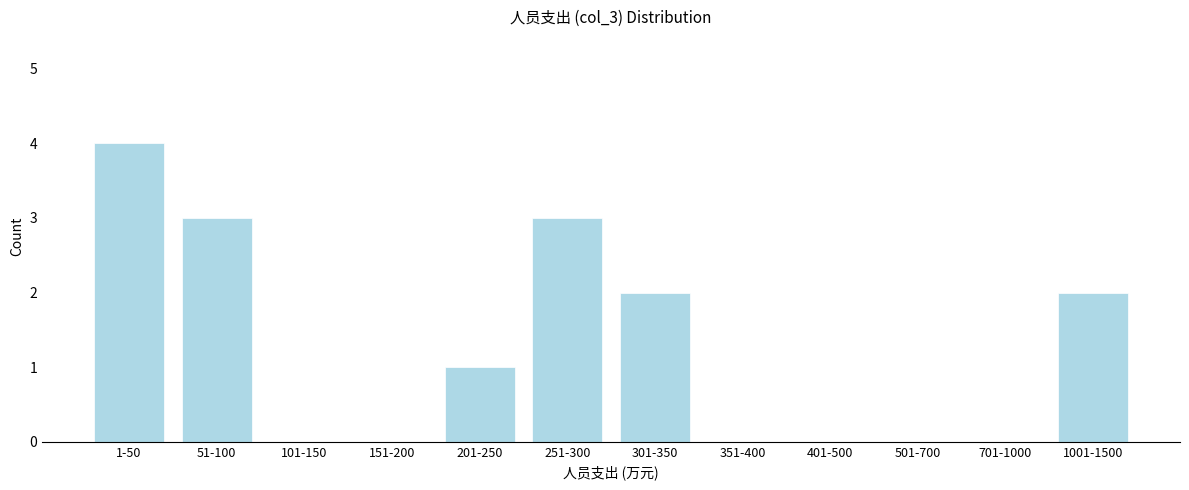

Reading left to right, what are all the values shown in this chart?

1-50=4	51-100=3	101-150=0	151-200=0	201-250=1	251-300=3	301-350=2	351-400=0	401-500=0	501-700=0	701-1000=0	1001-1500=2